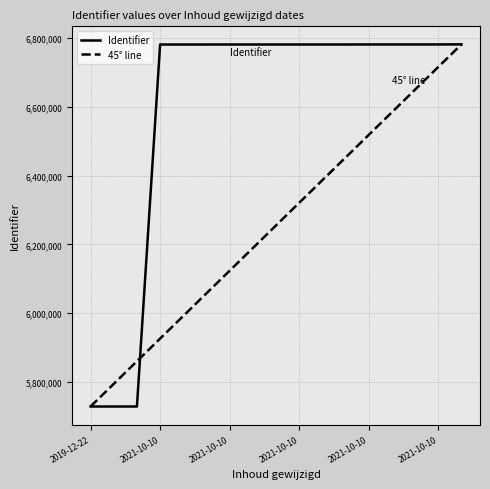

Which series has the largest total across all categories?

Identifier